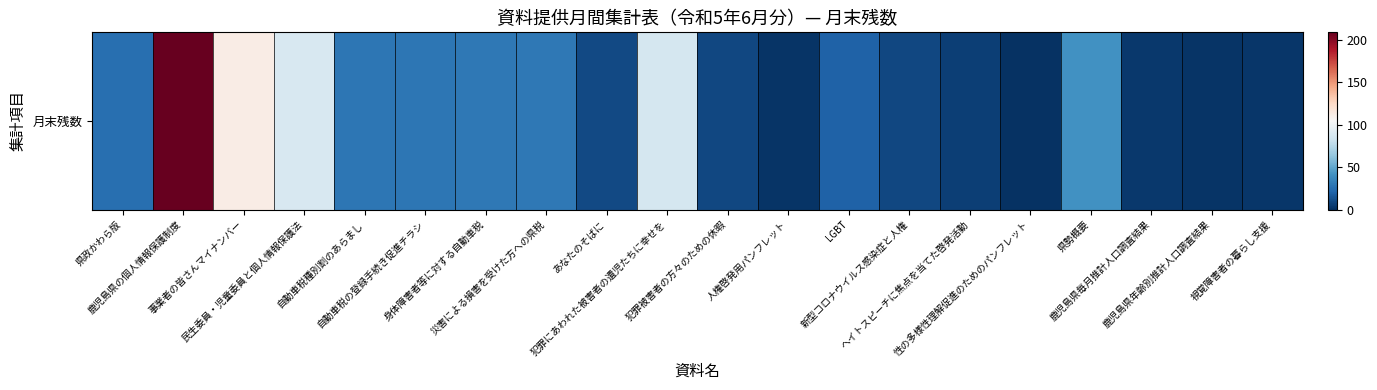

Which has a higher value, ヘイトスピーチに焦点を当てた啓発活動 or 性の多様性理解促進のためのパンフレット?

ヘイトスピーチに焦点を当てた啓発活動